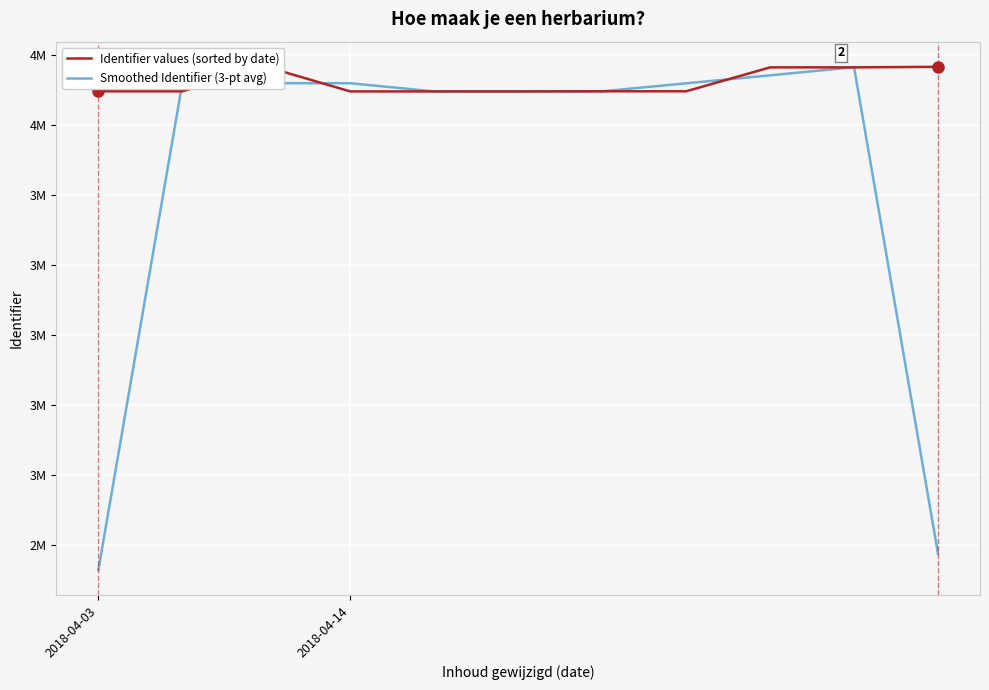

At which category does Smoothed Identifier (3-pt avg) reach its first local valley?

4